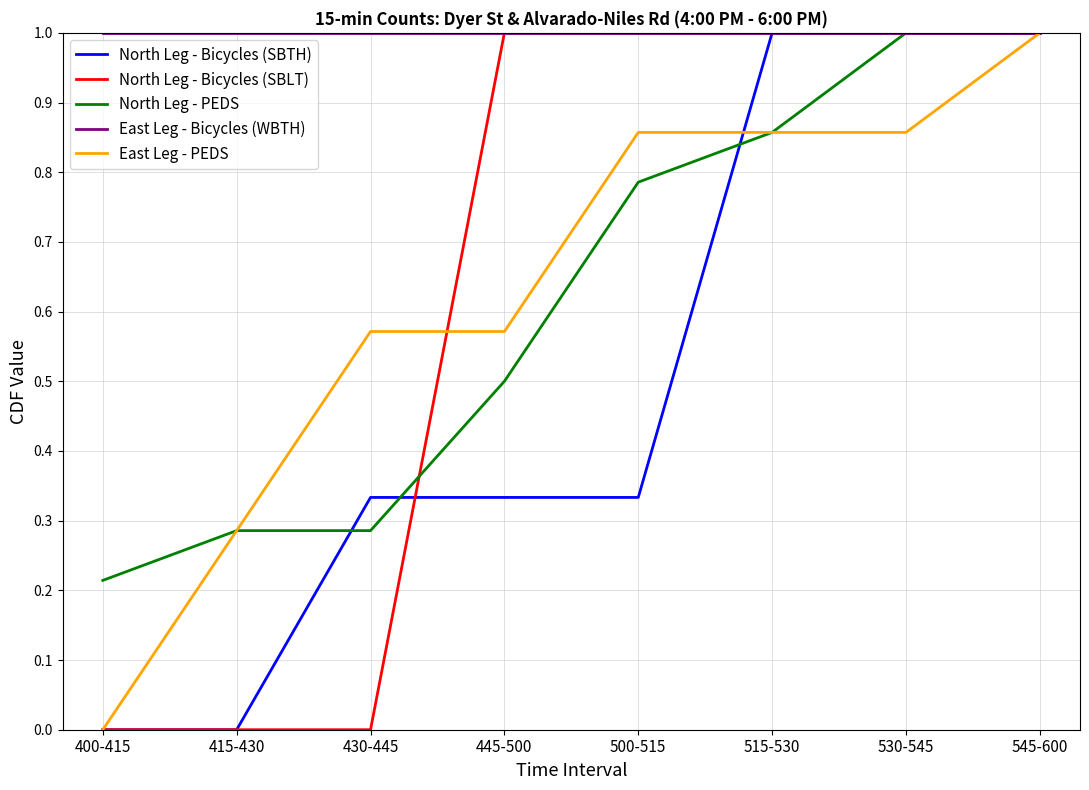

At which label does East Leg - PEDS reach its minimum?

400-415